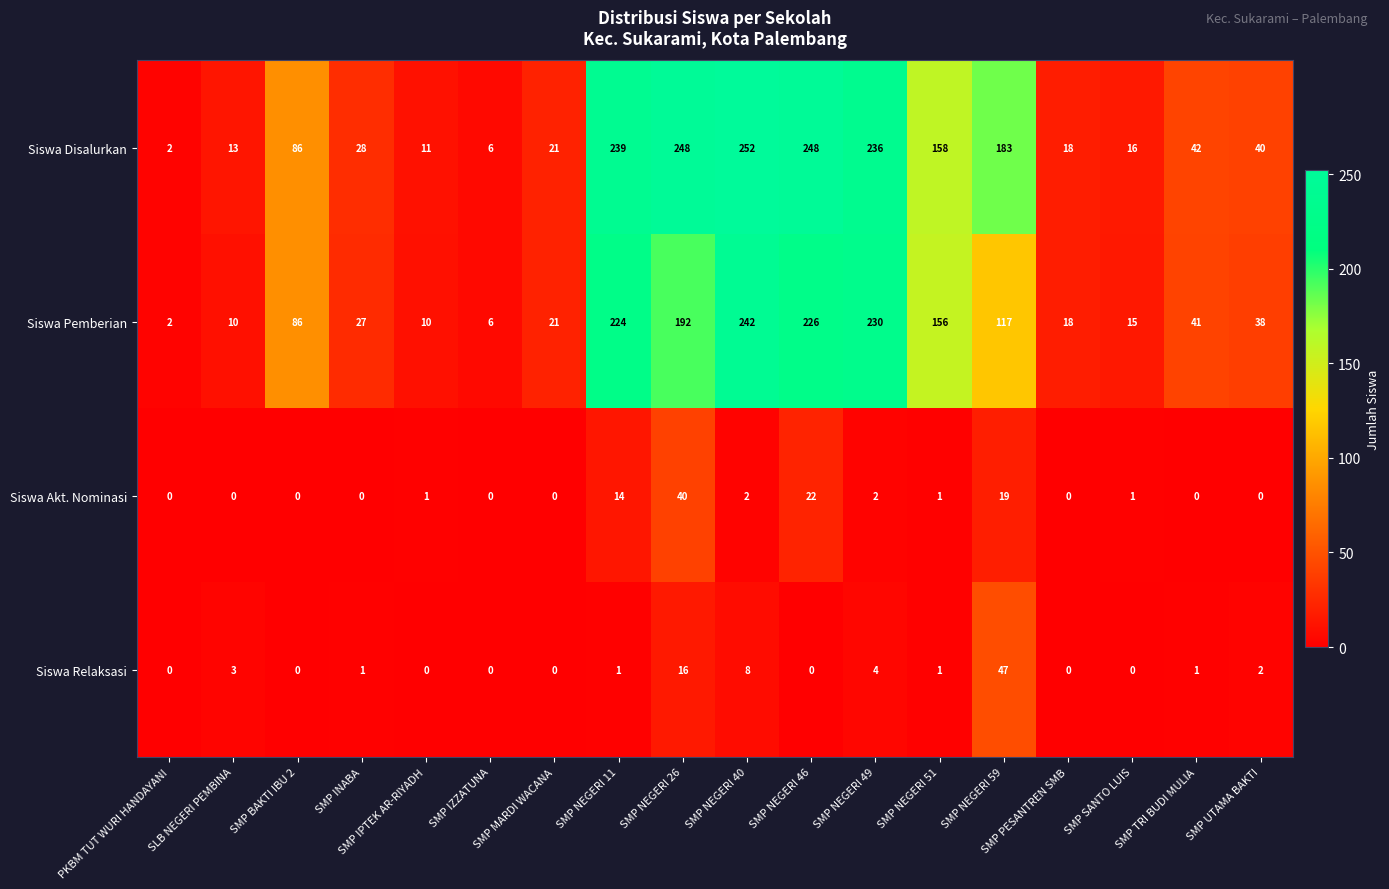

Which label corresponds to the largest value in the chart?

SMP NEGERI 40